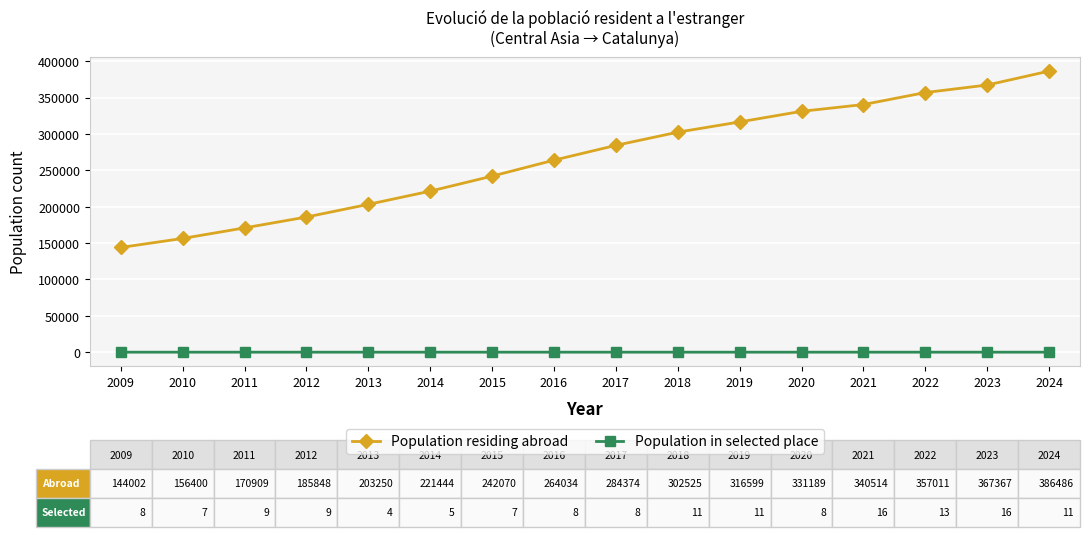

What is the difference between the maximum and minimum values in the Population residing abroad series?

242484